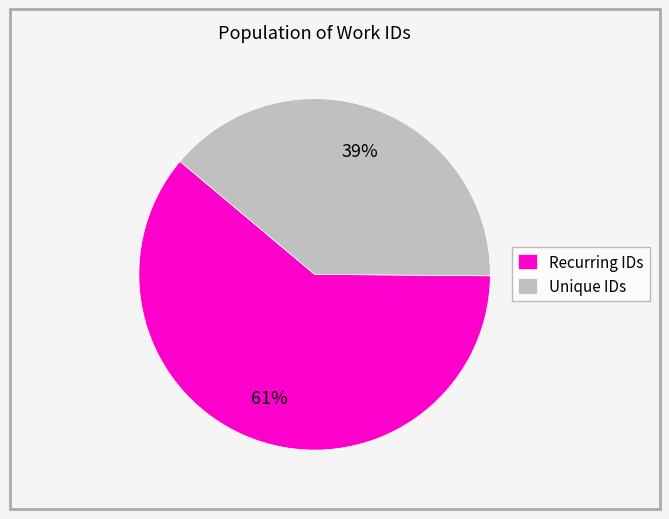

What is the largest slice in the pie chart?

Recurring IDs